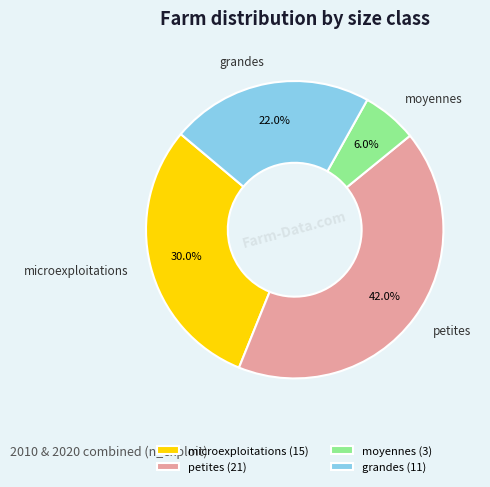

True or false: moyennes accounts for 1% of the total.

False